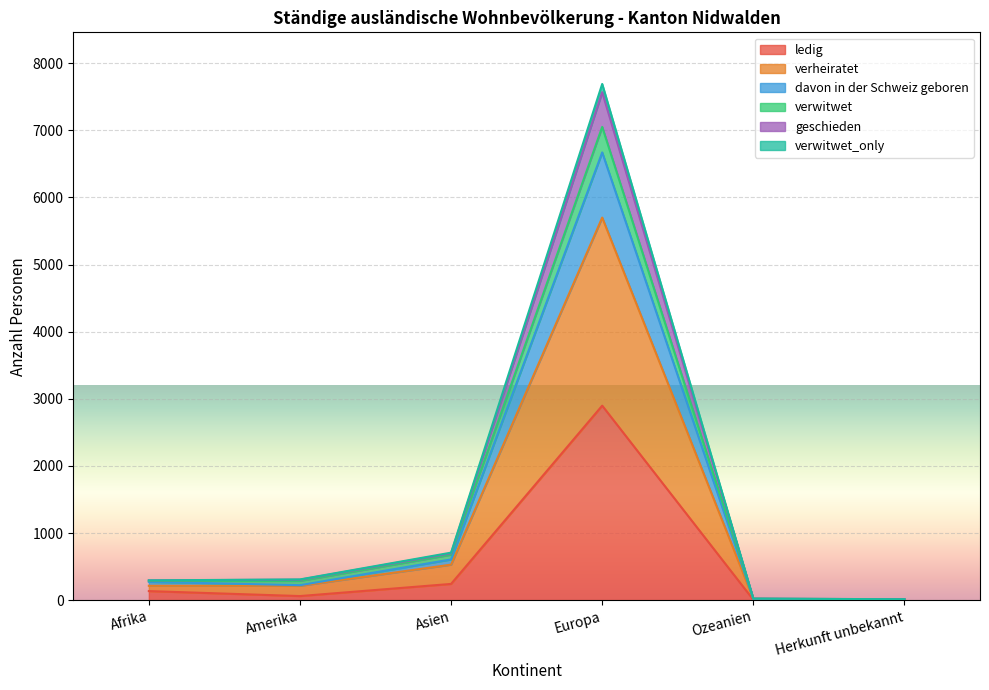

At how many categories does at least one series exceed 5602?

1